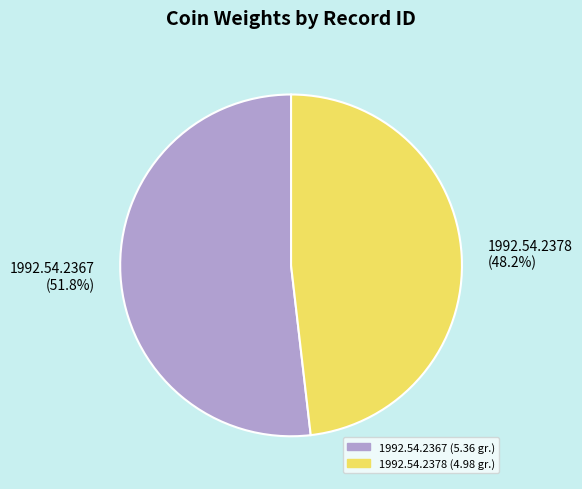

To the nearest percent, what is the average slice percentage?

50%